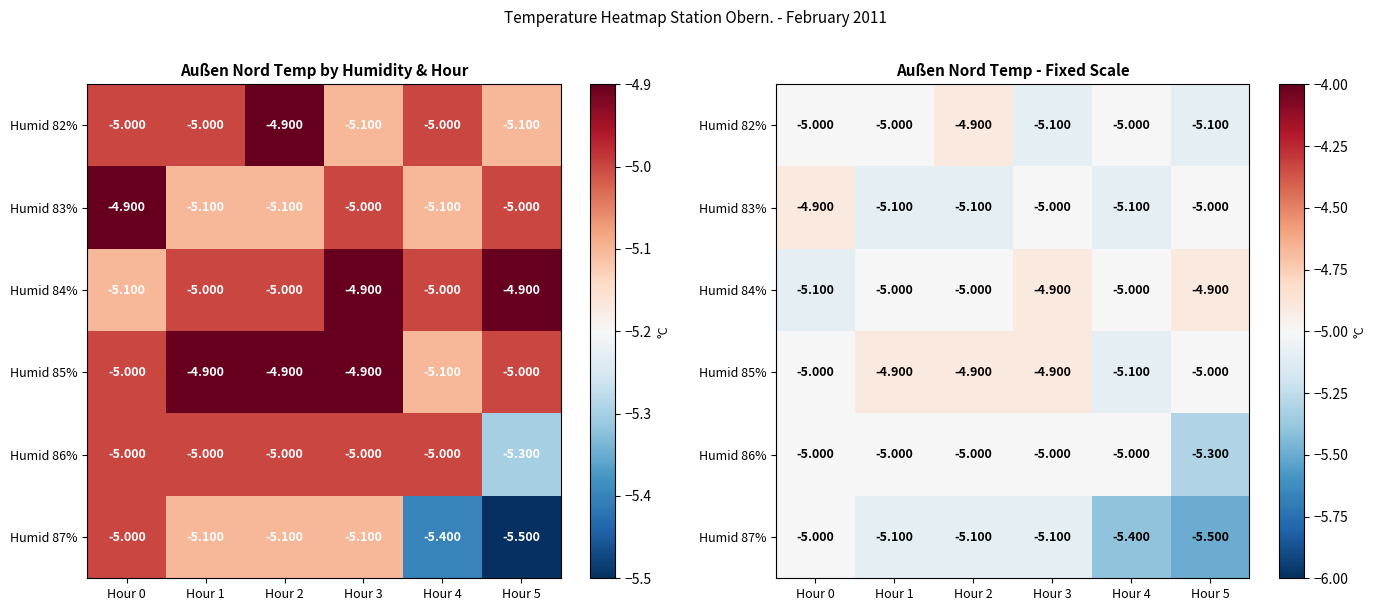

At how many categories does at least one series exceed -5?

5